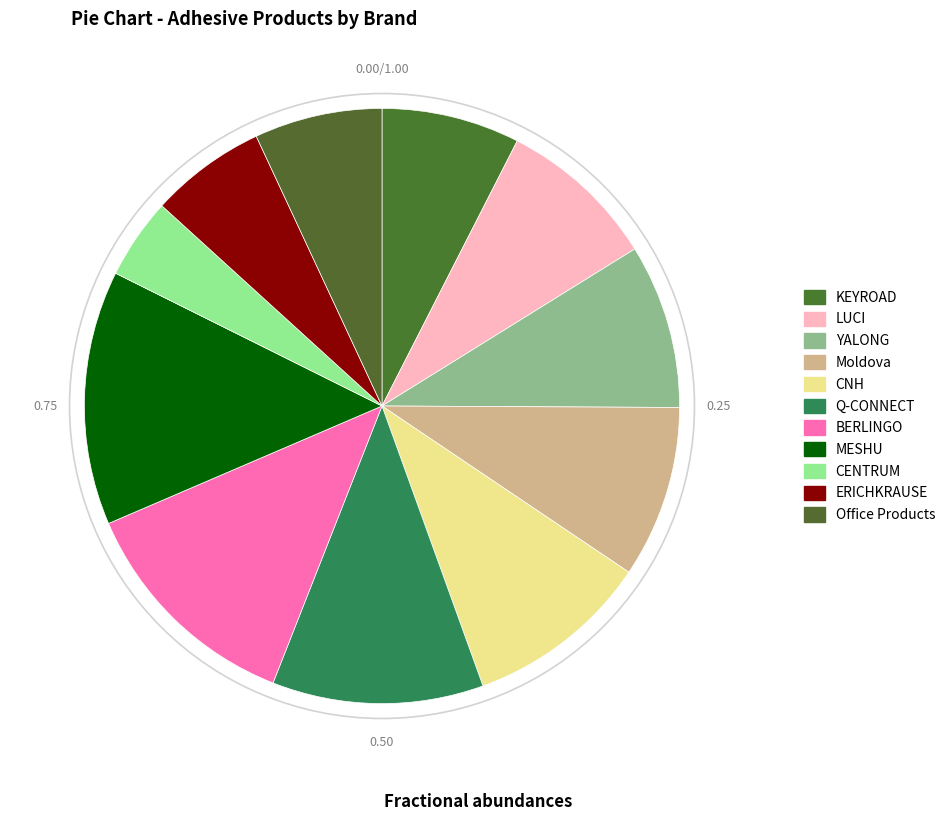

What is the largest slice in the pie chart?

MESHU